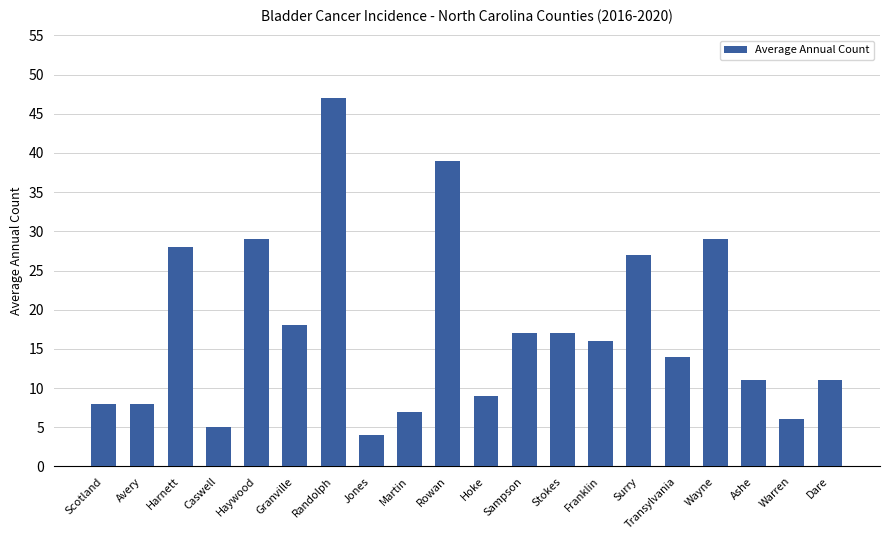

What is the average value?

18